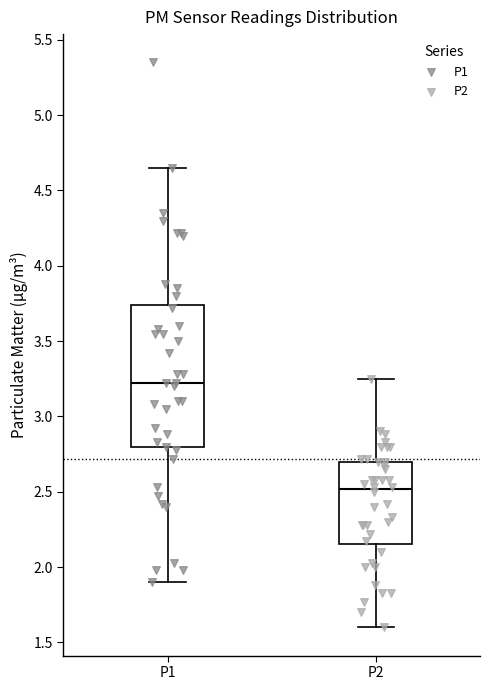

Where is the lower edge of the box for P1 on the y-axis? The values are not printed on the chart, so give them approximately, as read against the axis.

2.80